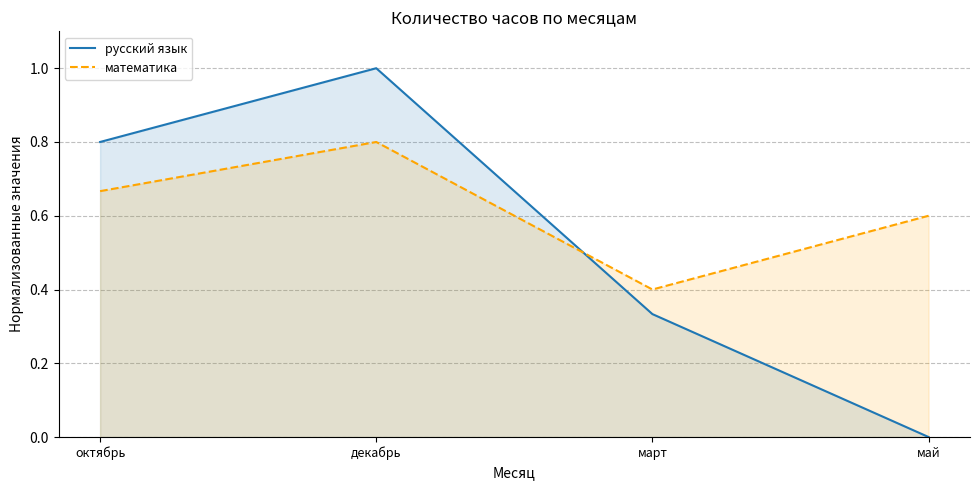

Which has a higher value, декабрь or март?

декабрь